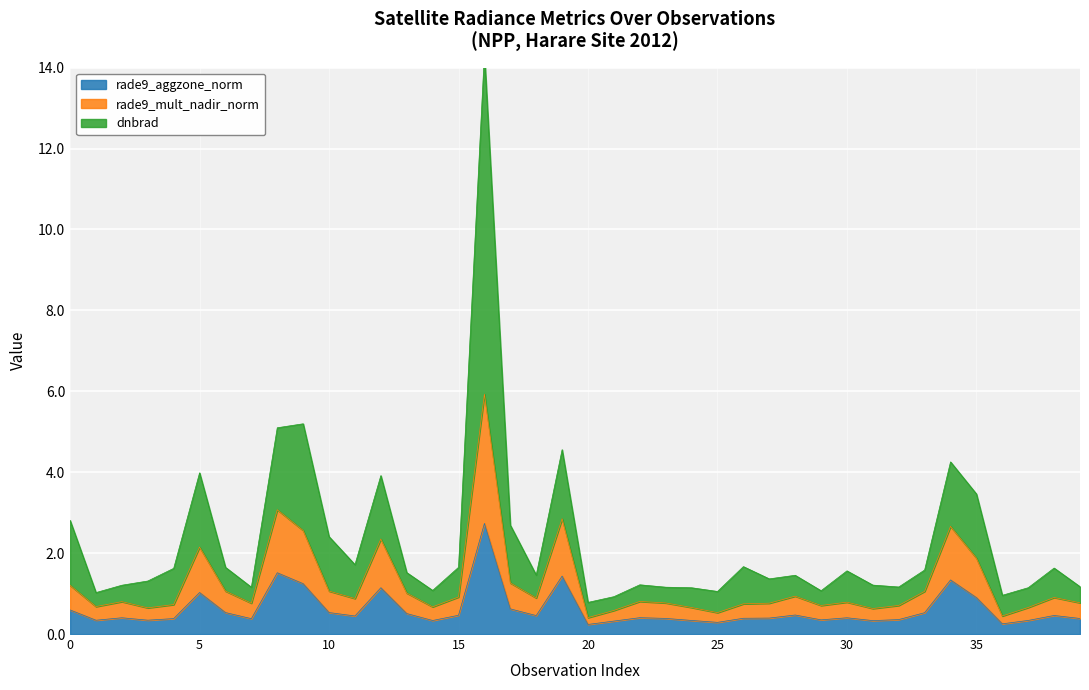

What is the maximum value for rade9_aggzone_norm?

2.7